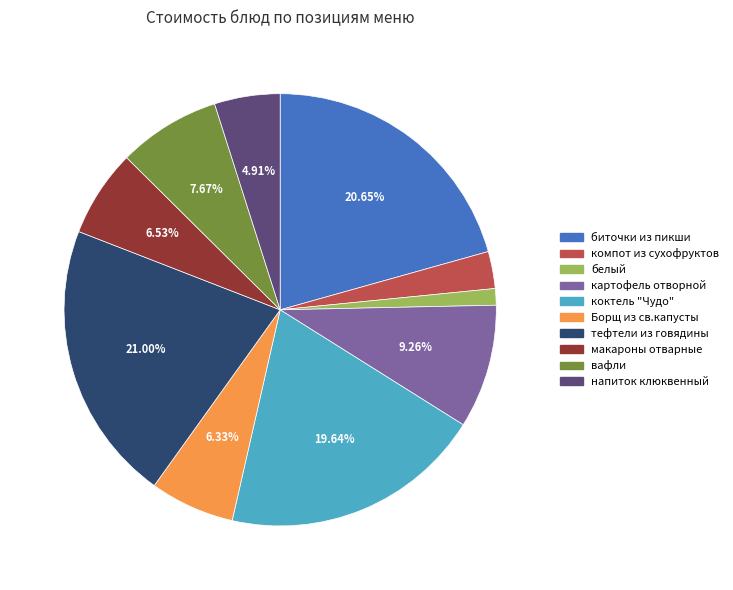

The картофель отворной slice represents 21% of the pie. True or false?

False